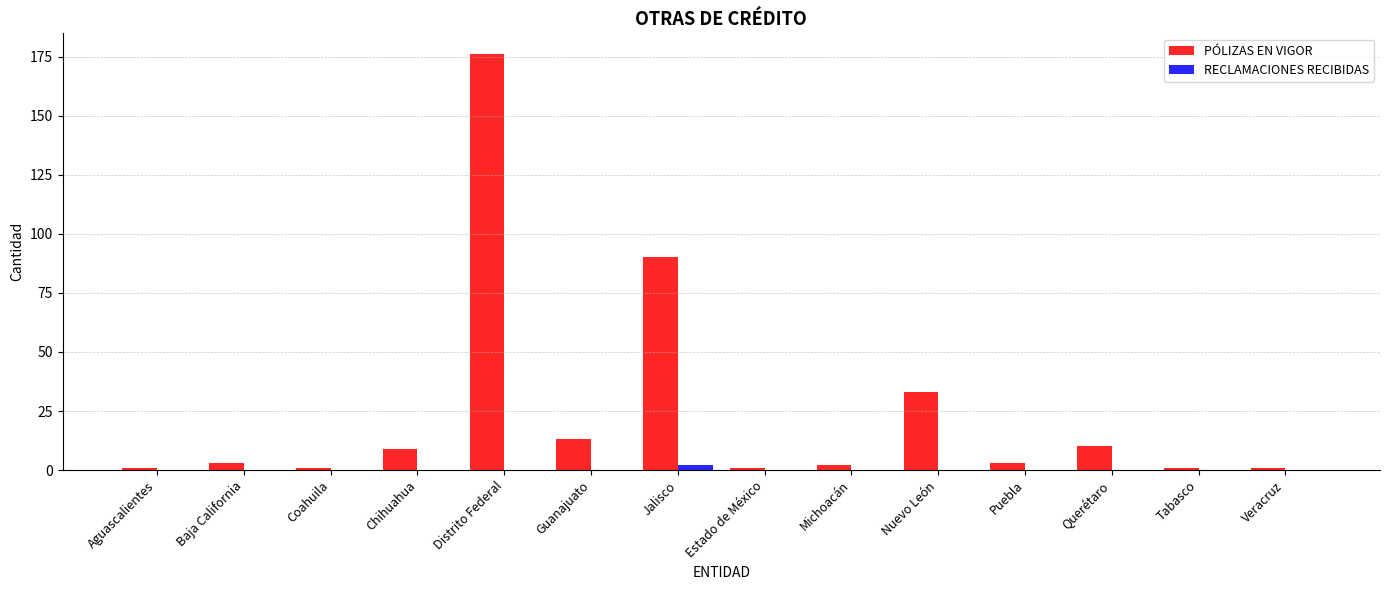

Reading left to right, list all the values displayed in this chart.

PÓLIZAS EN VIGOR: 1	3	1	9	176	13	90	1	2	33	3	10	1	1
RECLAMACIONES RECIBIDAS: 0	0	0	0	0	0	2	0	0	0	0	0	0	0